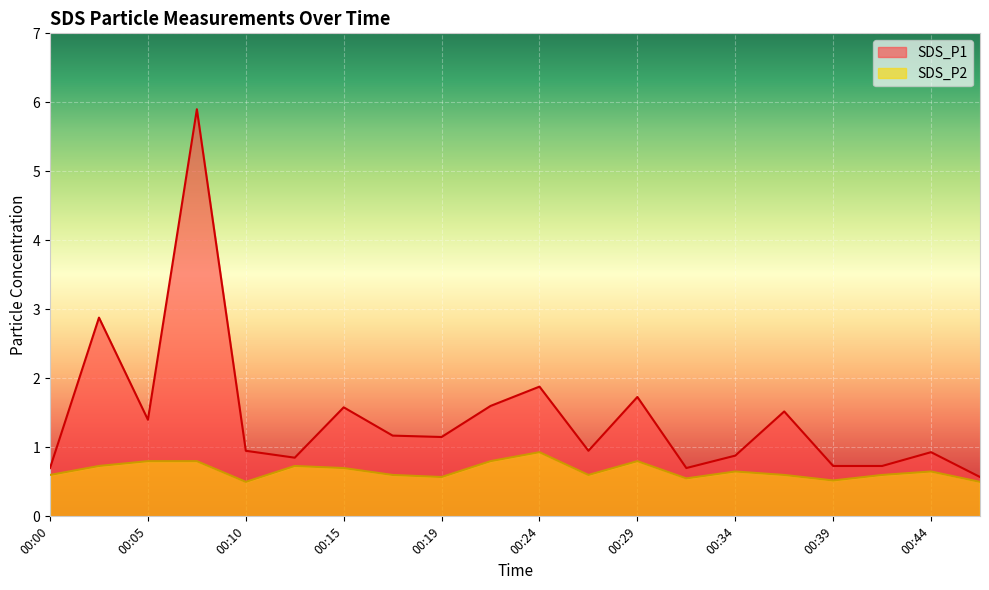

What value does the SDS_P2 series have at 00:05?

0.8